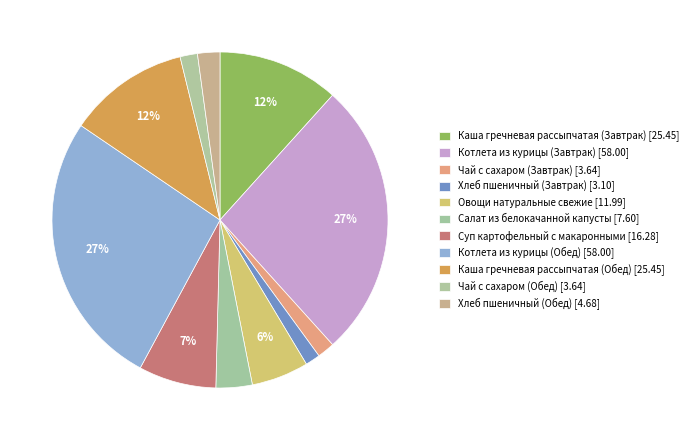

Rank the categories by value from lowest to highest.

Хлеб пшеничный (Завтрак), Чай с сахаром (Завтрак), Чай с сахаром (Обед), Хлеб пшеничный (Обед), Салат из белокачанной капусты, Овощи натуральные свежие, Суп картофельный с макаронными, Каша гречневая рассыпчатая (Завтрак), Каша гречневая рассыпчатая (Обед), Котлета из курицы (Завтрак), Котлета из курицы (Обед)